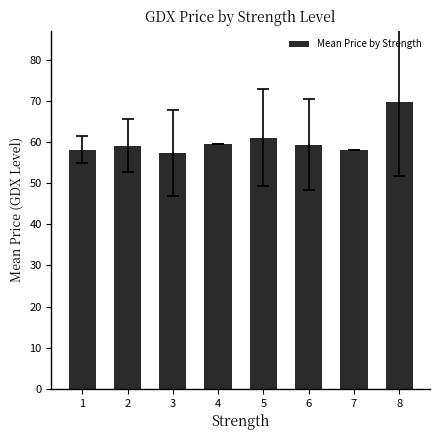

What is the sum of all values?

482.1